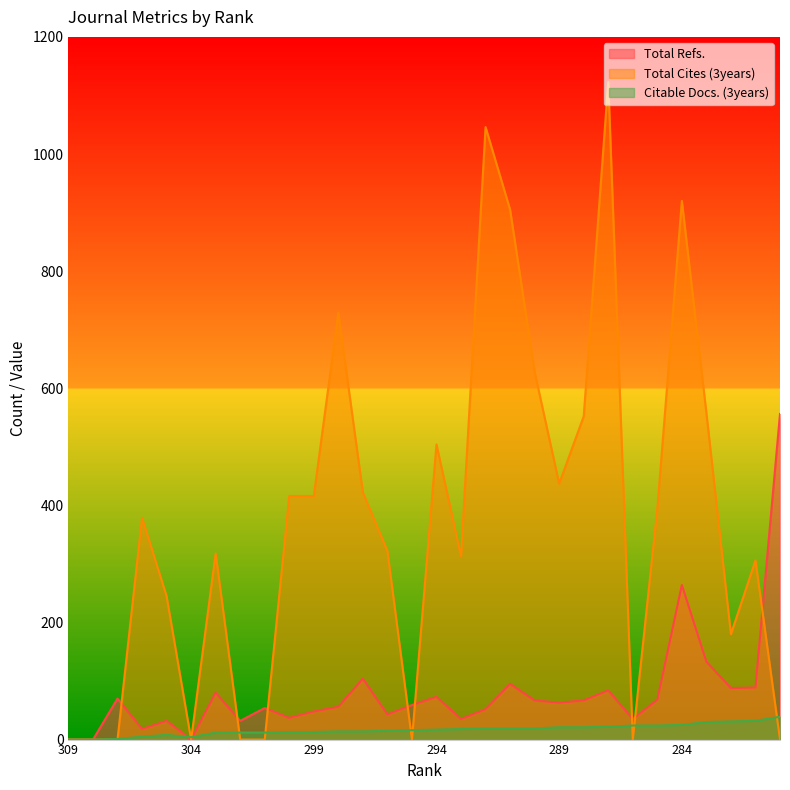

Where does the Total Cites (3years) series first go above 379?

300